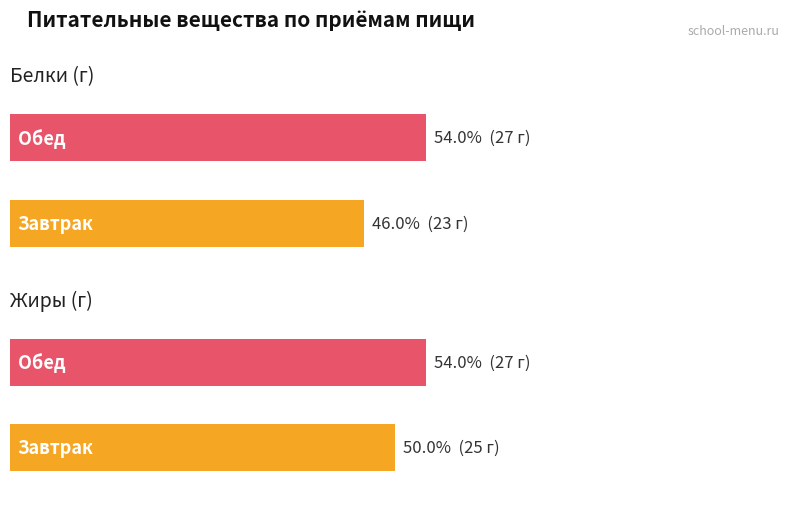

How many data points in Жиры are less than 27?

1